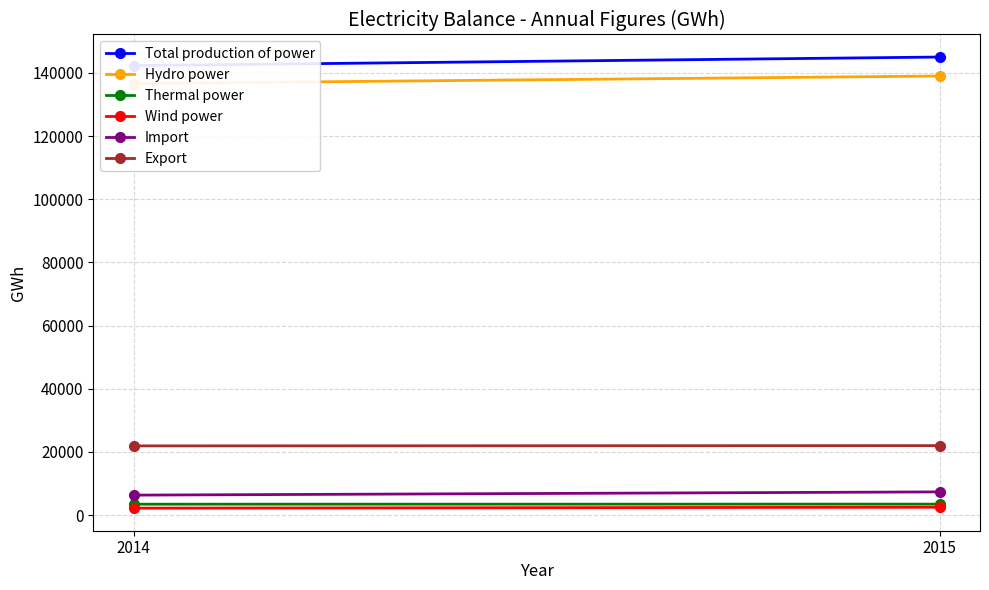

What is the difference between the maximum and minimum values in the Export series?

83